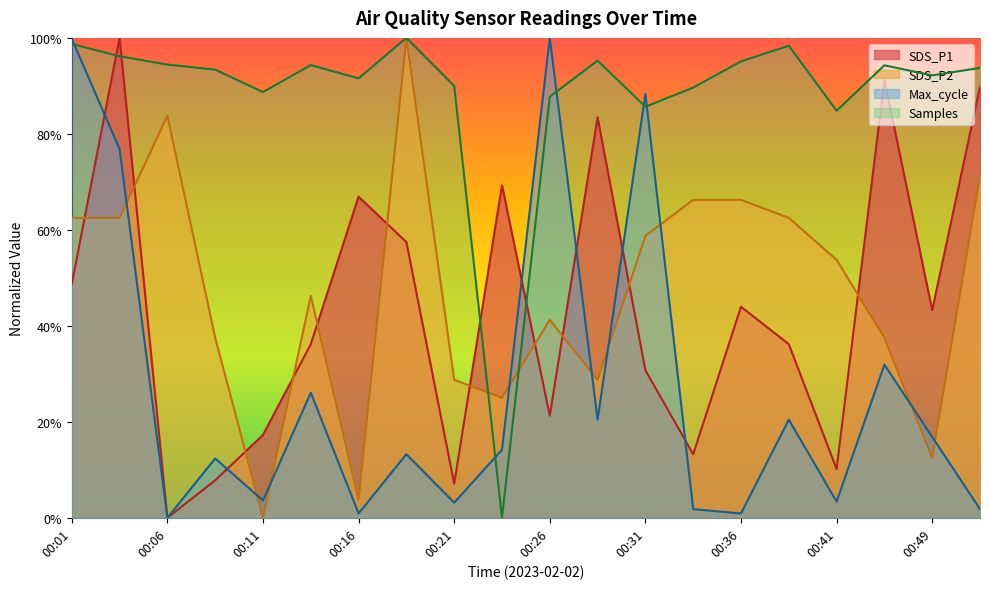

At which label does SDS_P2 reach its peak?

00:19